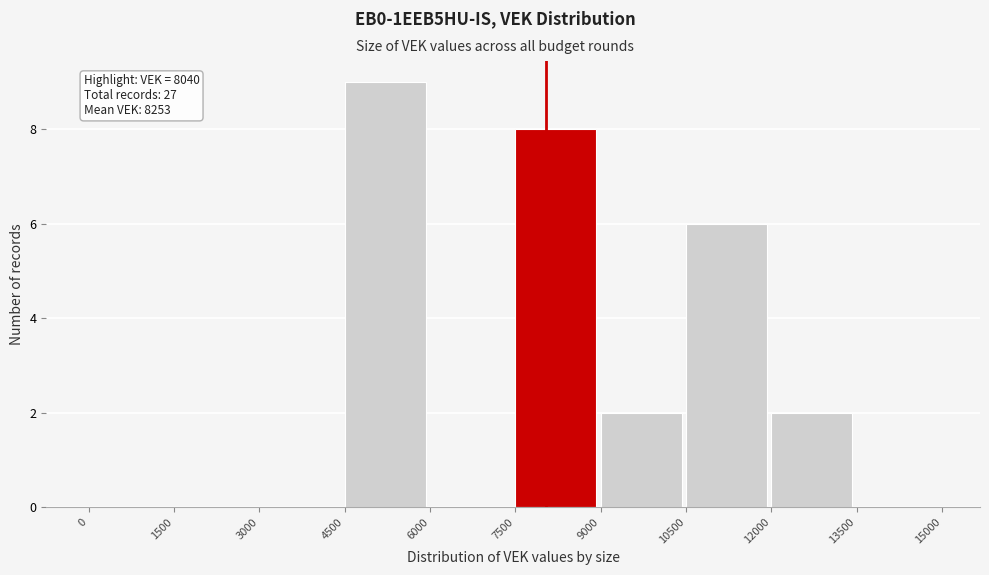

Over which range of the x-axis is the bar tallest?

4500 to 6000